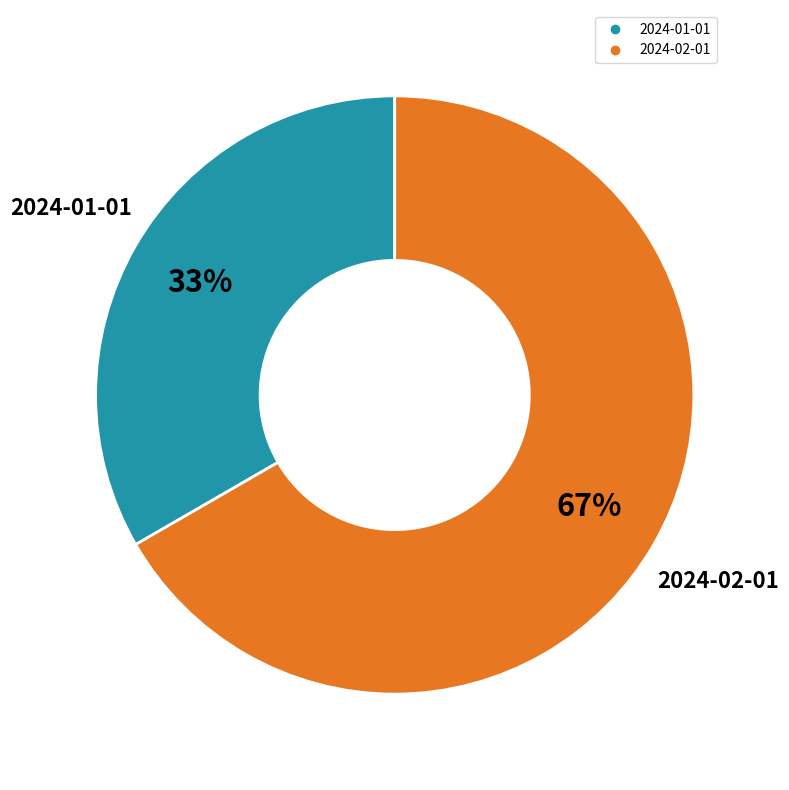

Which category accounts for the majority?

2024-02-01